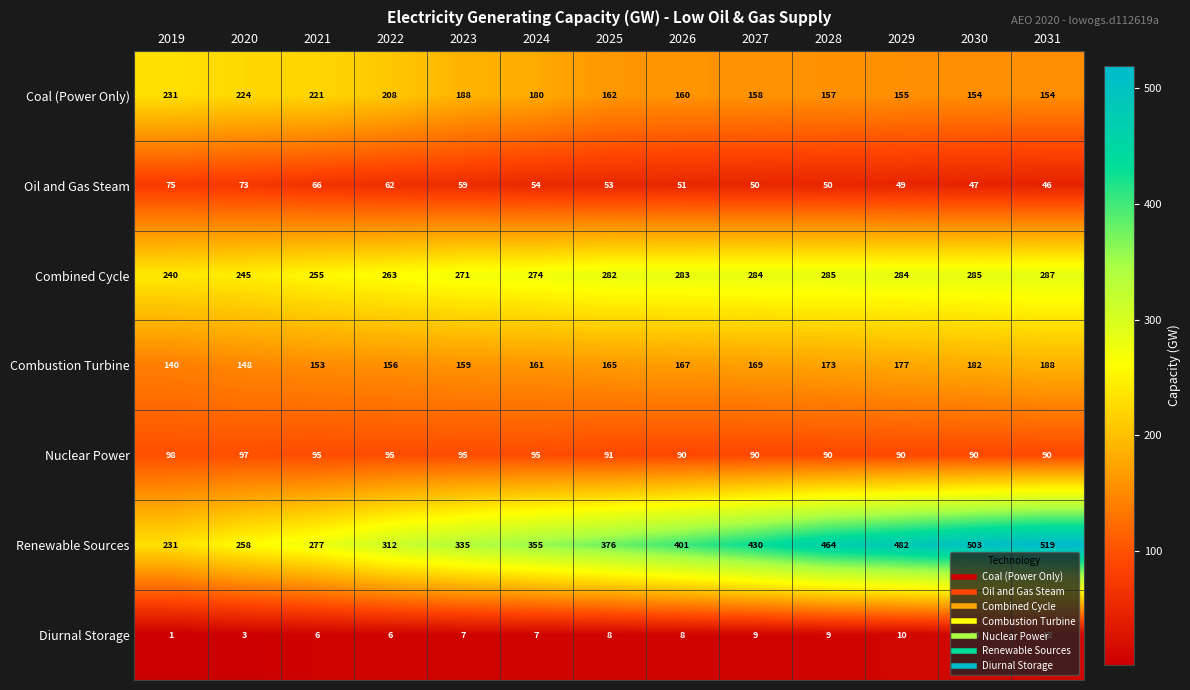

The Diurnal Storage series shows 9 at 2028. True or false?

True